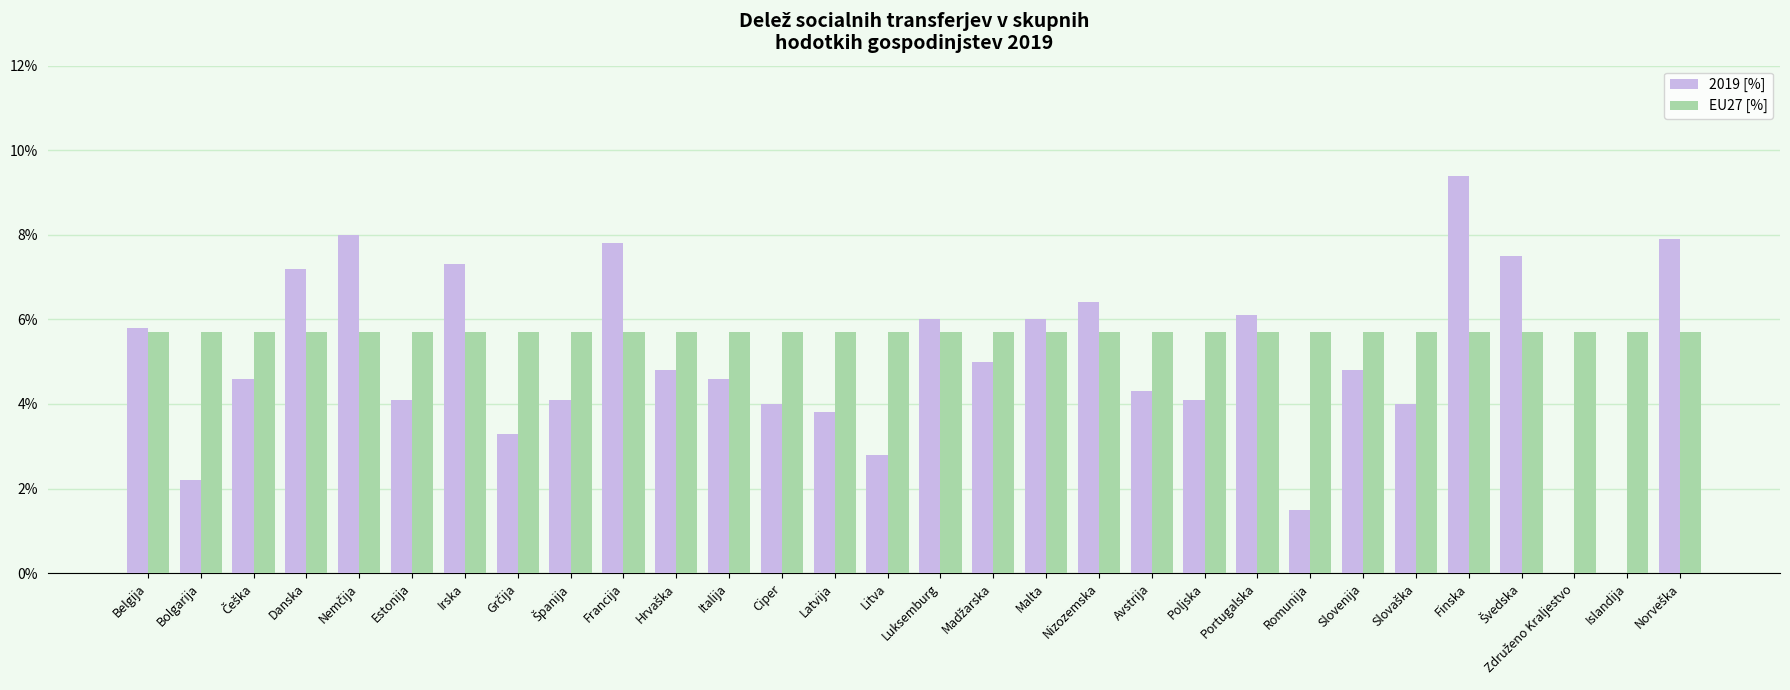

What is the maximum value shown in the chart?

9.4